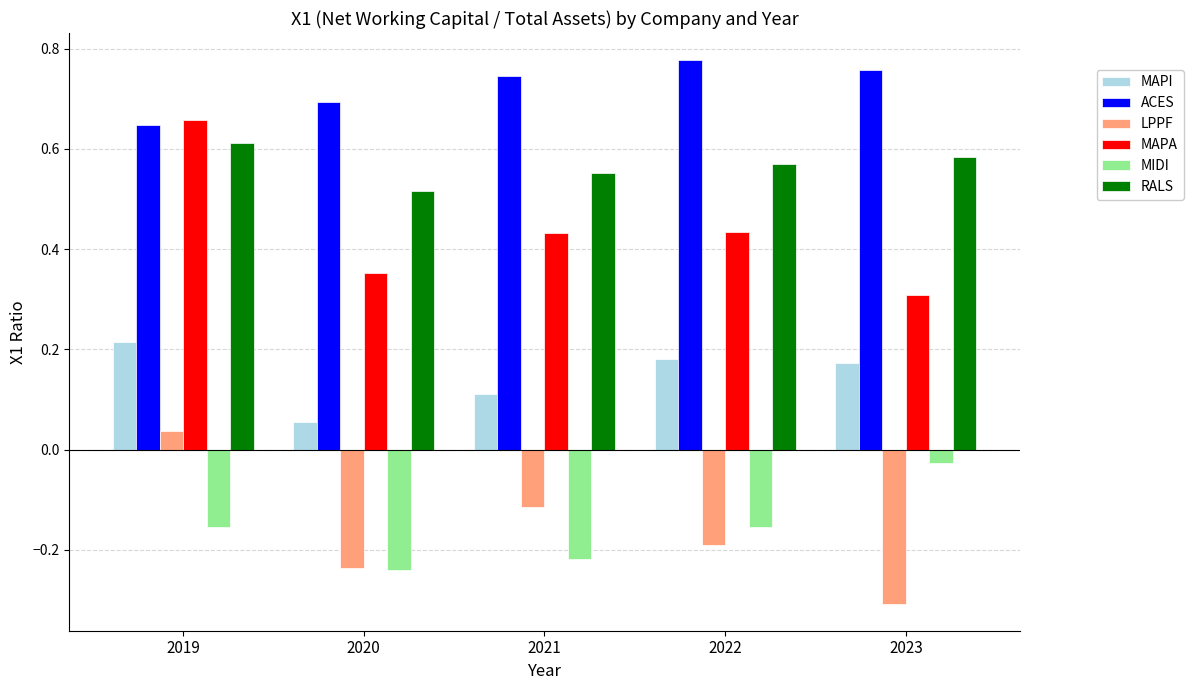

List the series in order of their peak value, highest first.

ACES, MAPA, RALS, MAPI, LPPF, MIDI